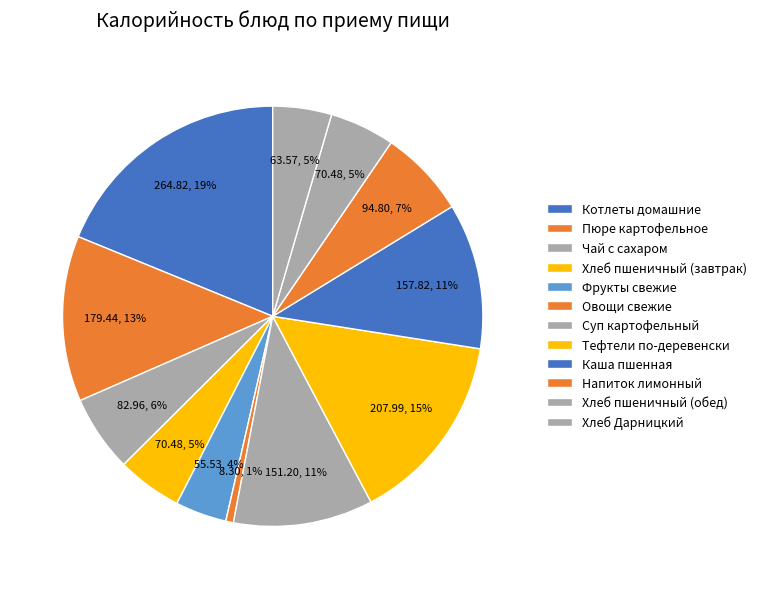

Is Пюре картофельное the majority of the pie?

No